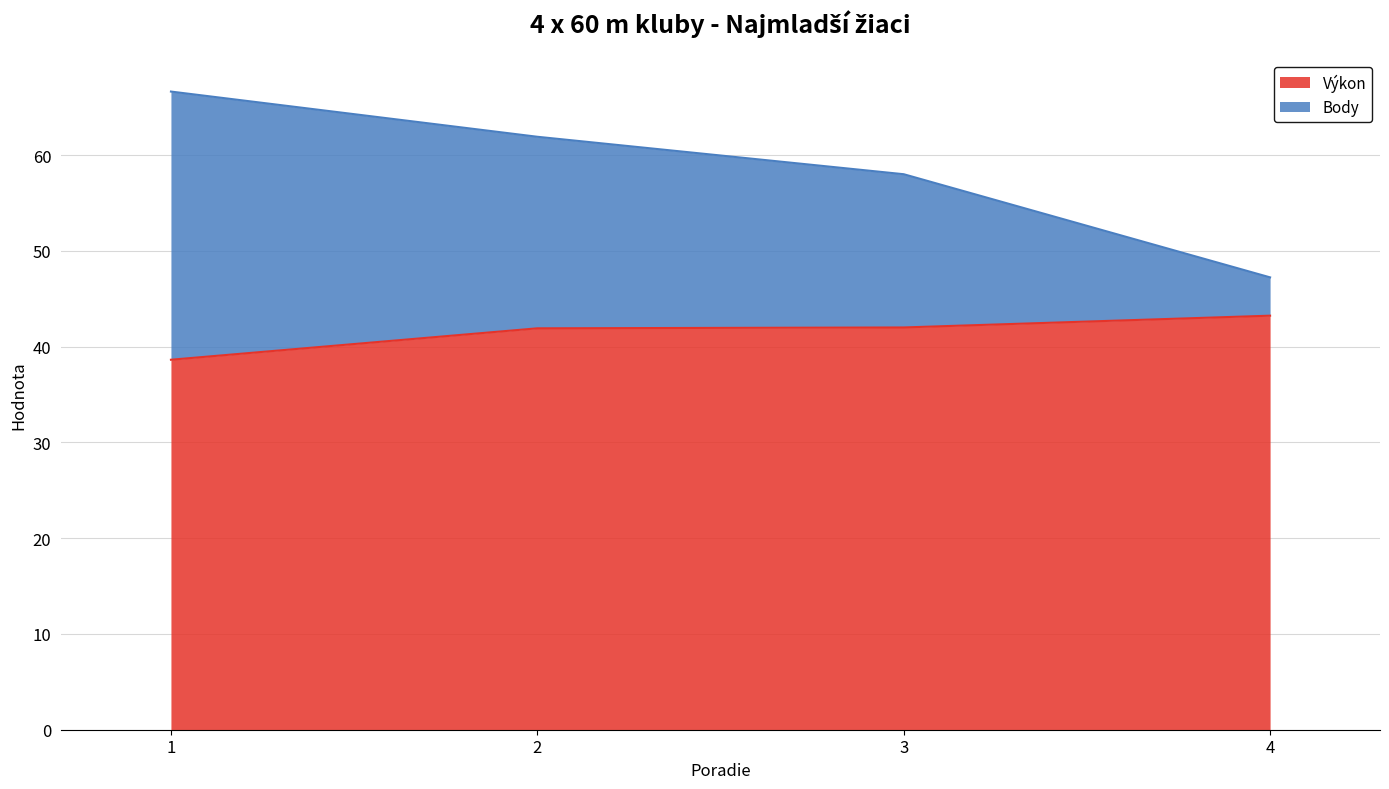

What is the difference between the Body values at 3 and 4?

10.8